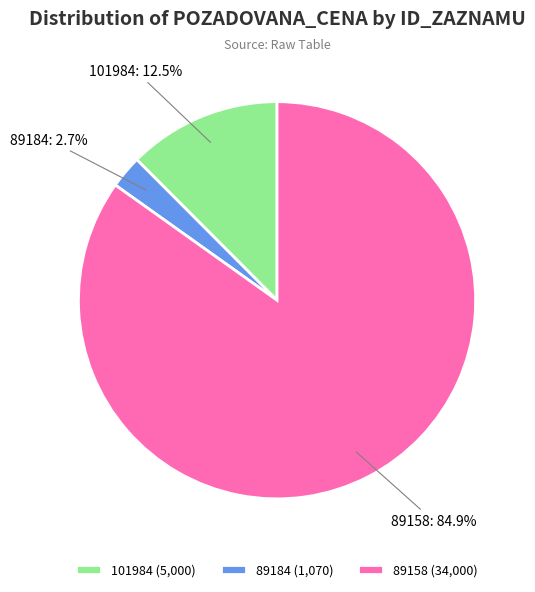

Does any single category account for the majority?

Yes